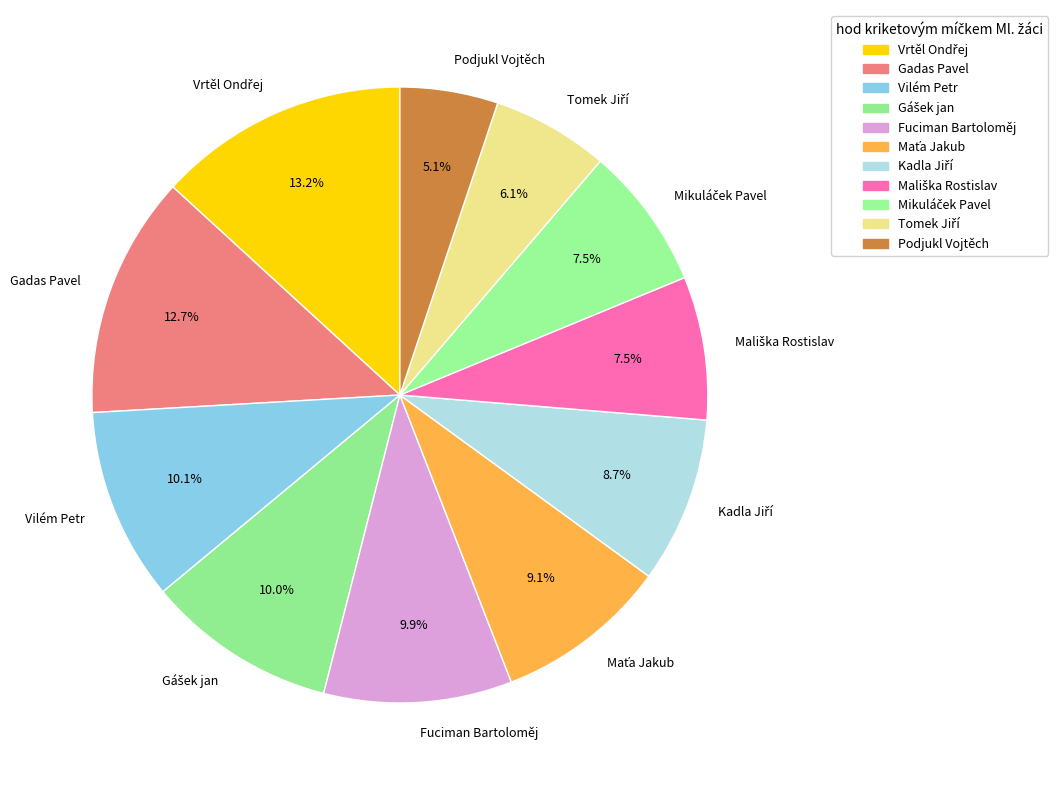

Combined, what portion of the pie is Vilém Petr and Fuciman Bartoloměj?

20.0%